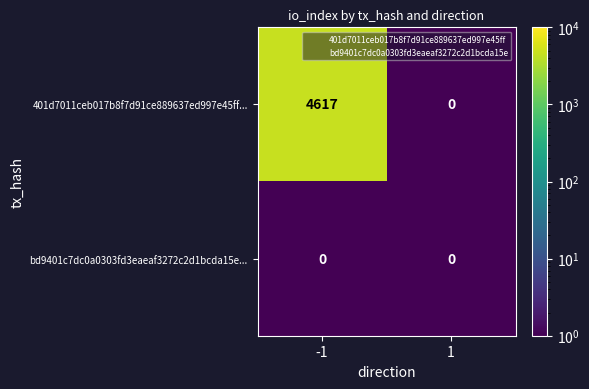

How many series are shown in this chart?

2